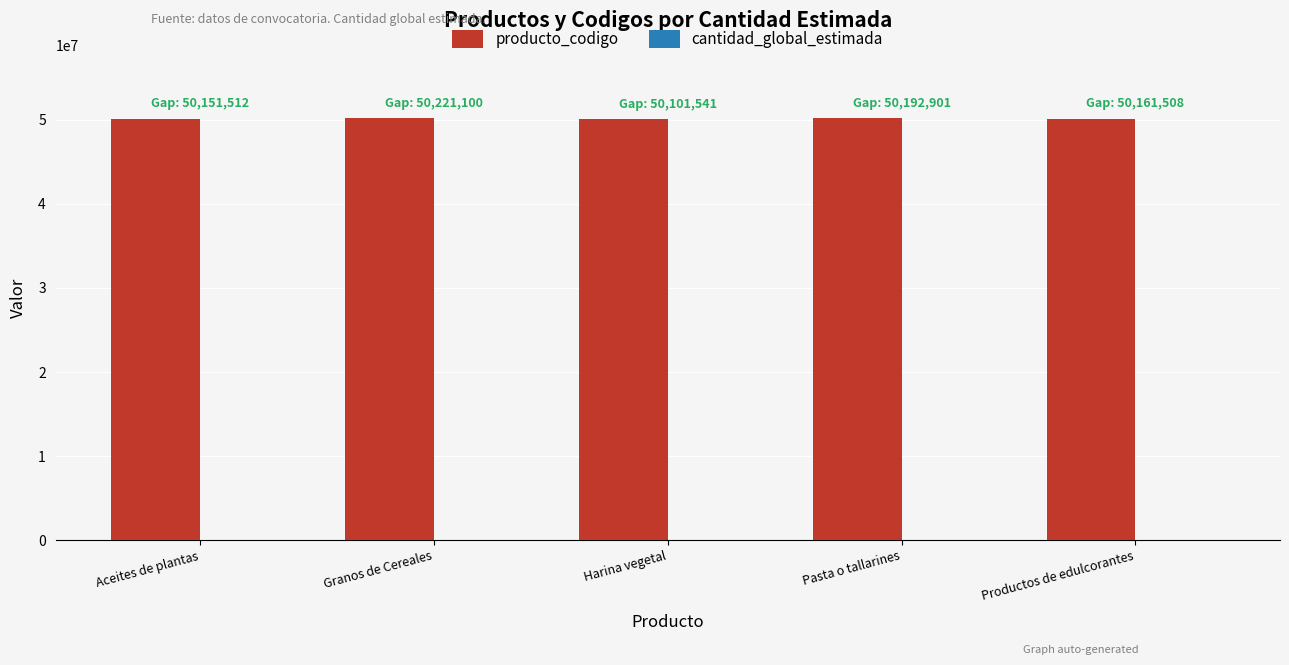

Which series has the largest total across all categories?

producto_codigo